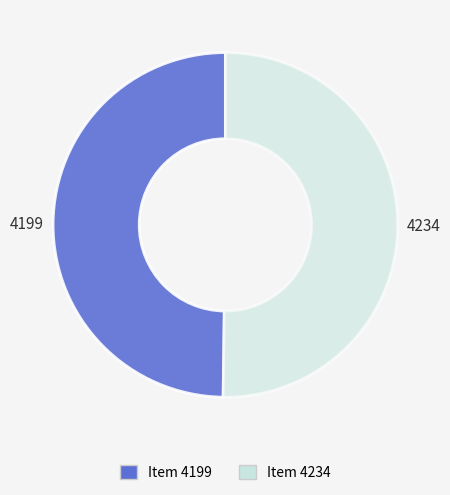

Do Item 4234 and Item 4199 together represent more than half of the pie?

Yes